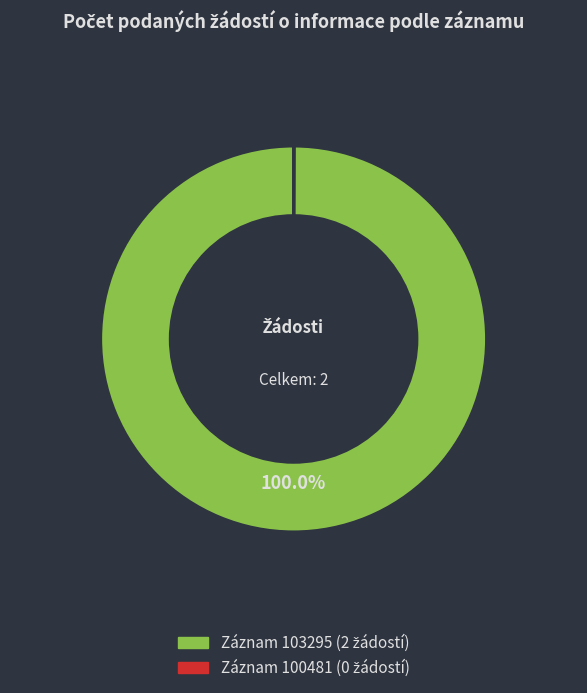

Is there a majority slice in this chart?

Yes